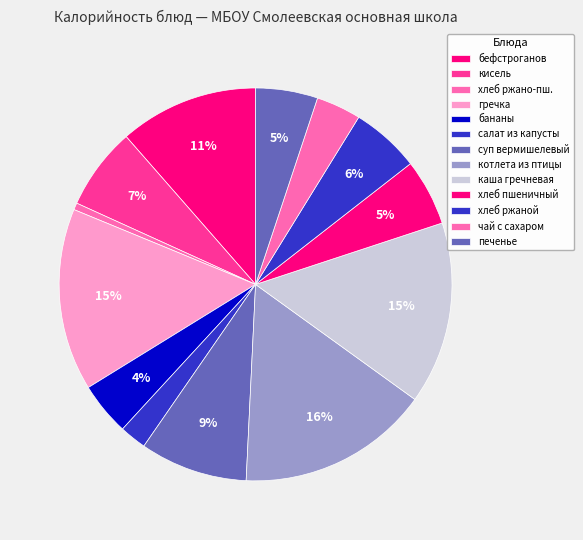

Count the number of slices in the pie.

13